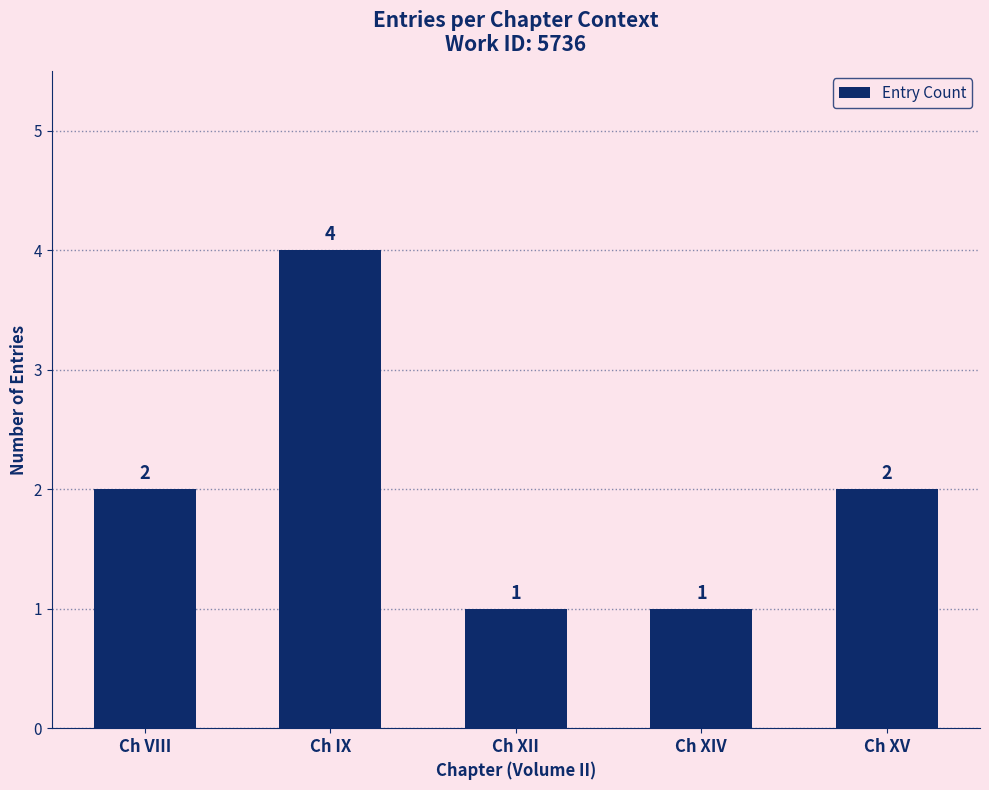

What is the sum of the values at Ch IX and Ch XV?

6